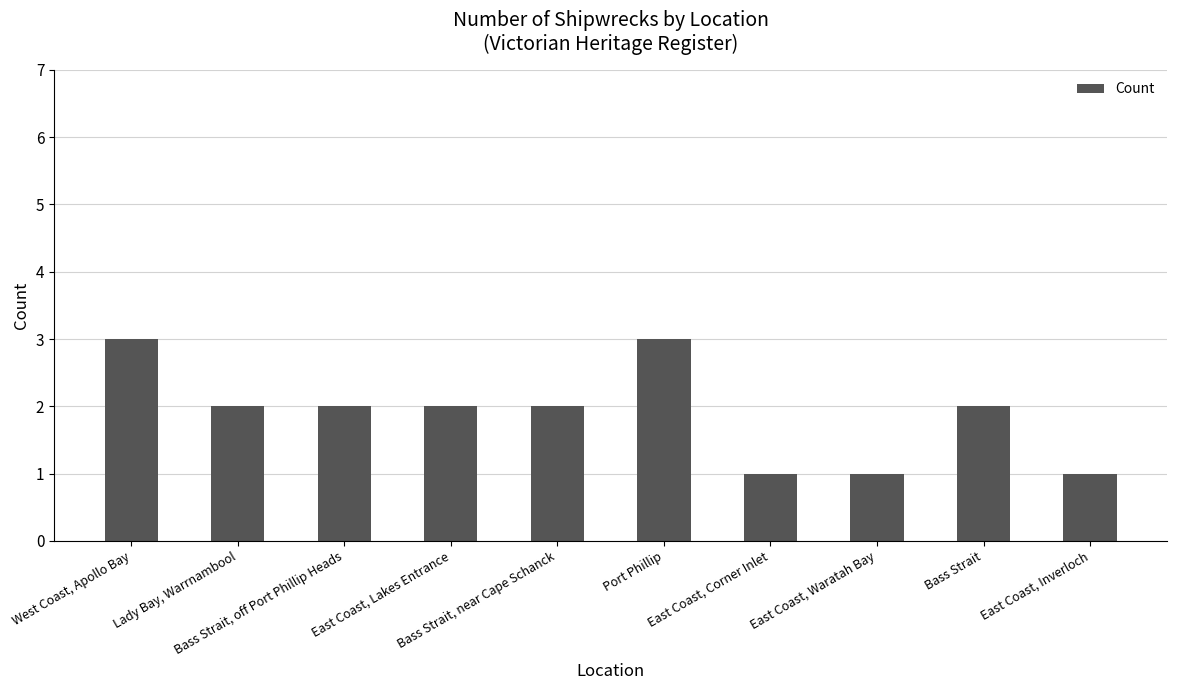

What is the change in value from Bass Strait, near Cape Schanck to East Coast, Inverloch?

-1